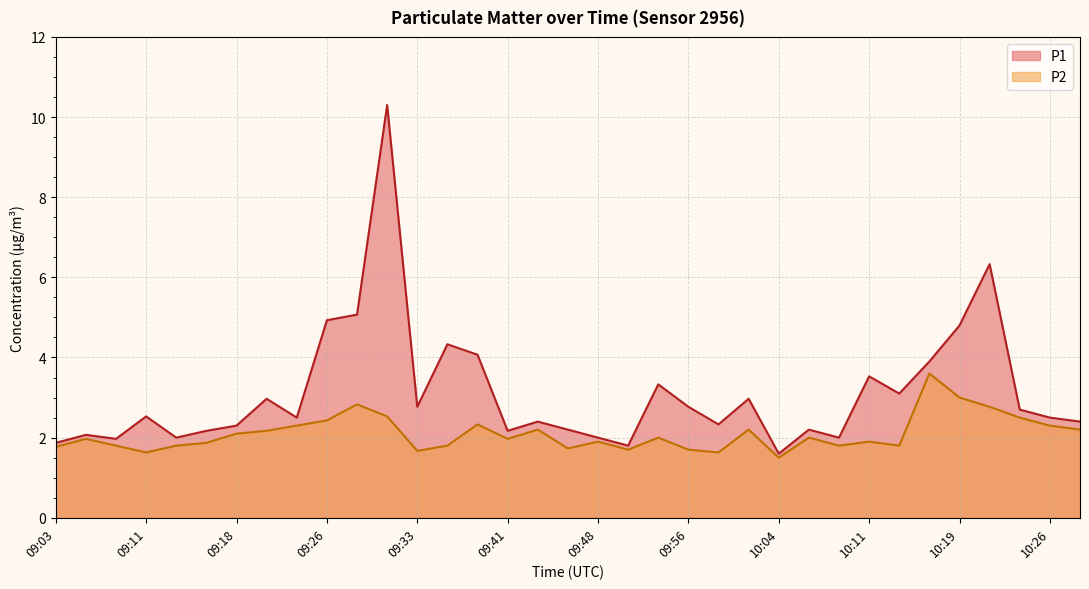

At how many categories does at least one series exceed 4?

7